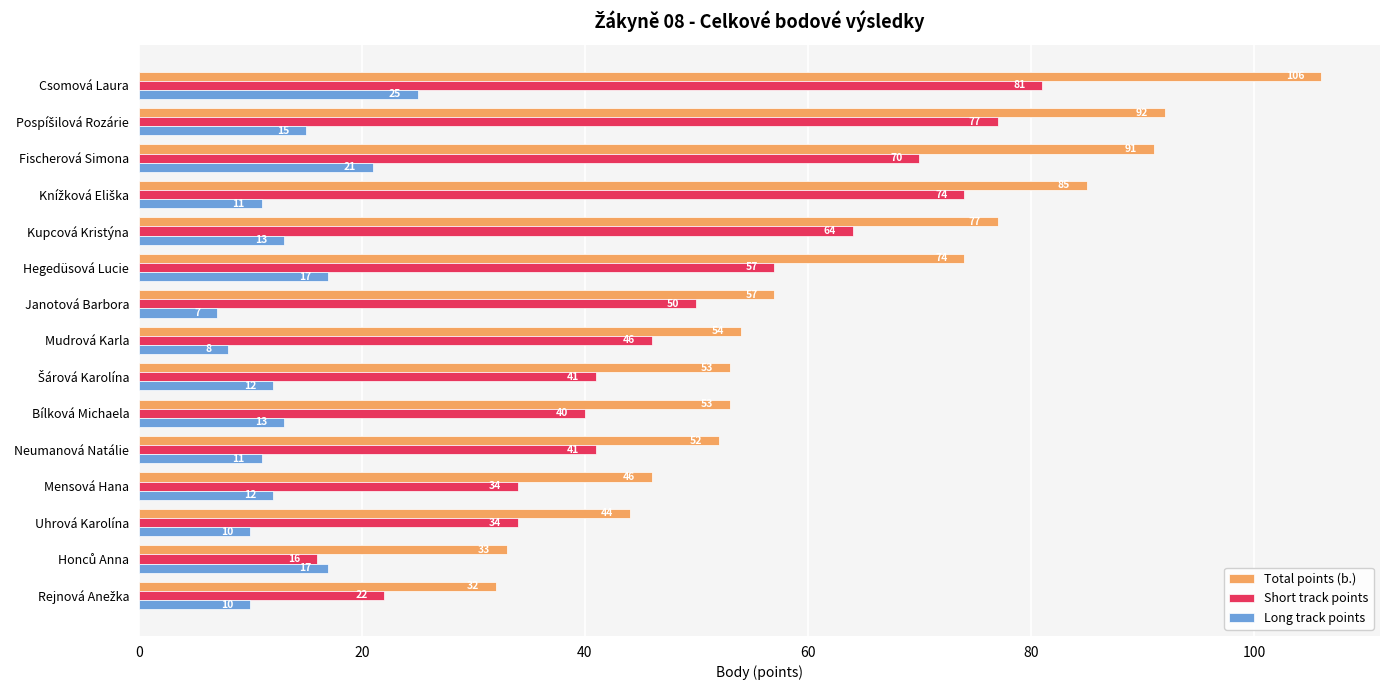

List the series in order of their overall mean, highest first.

Total points (b.), Short track points, Long track points